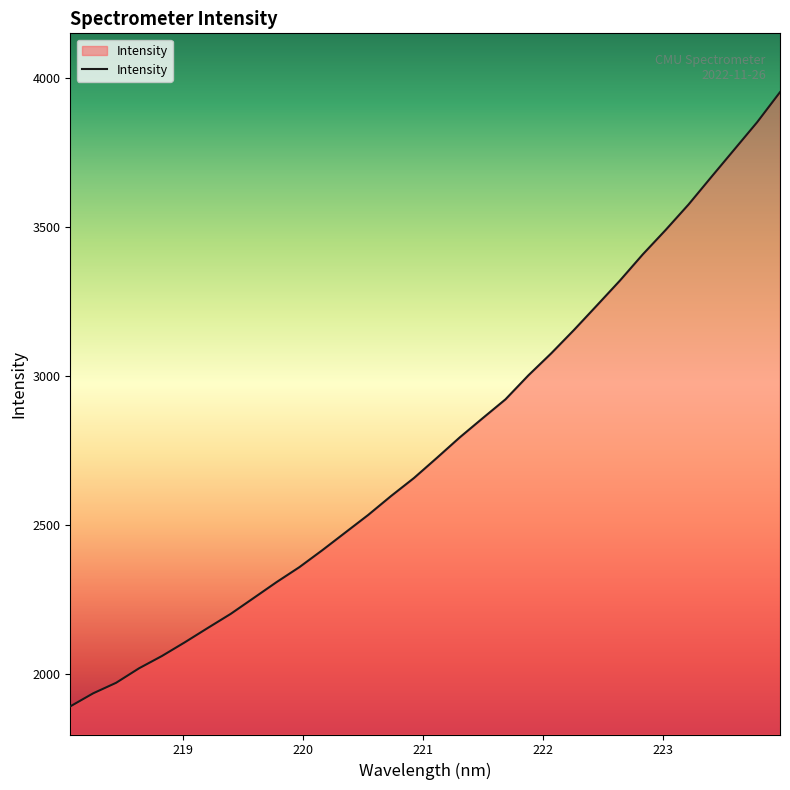

What is the greatest value displayed?

3954.0